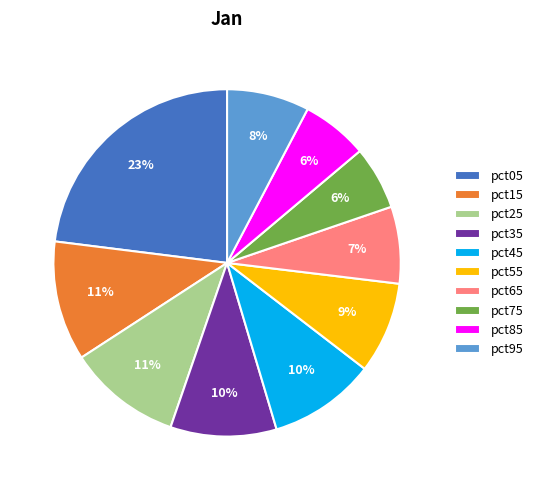

Between pct95 and pct65, which is larger?

pct95